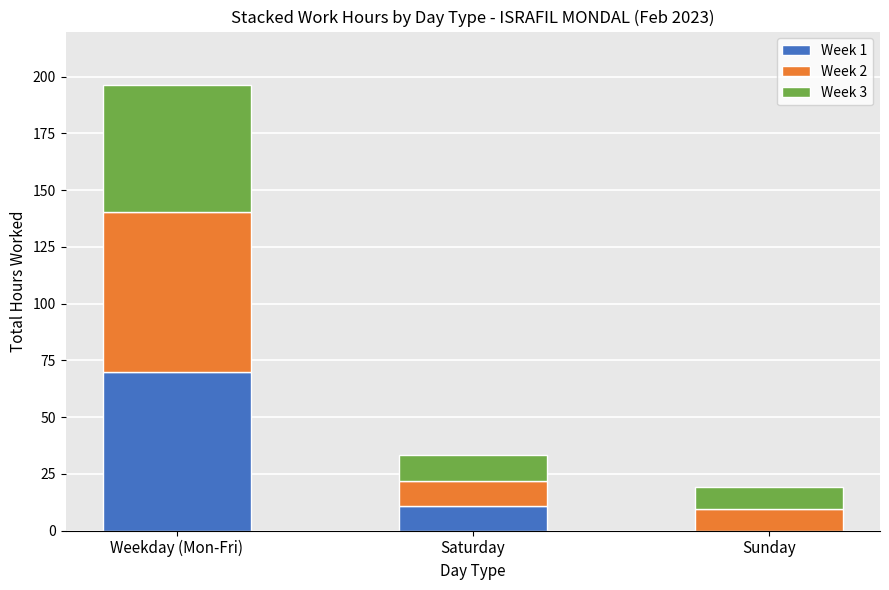

Are the bars horizontal?

No